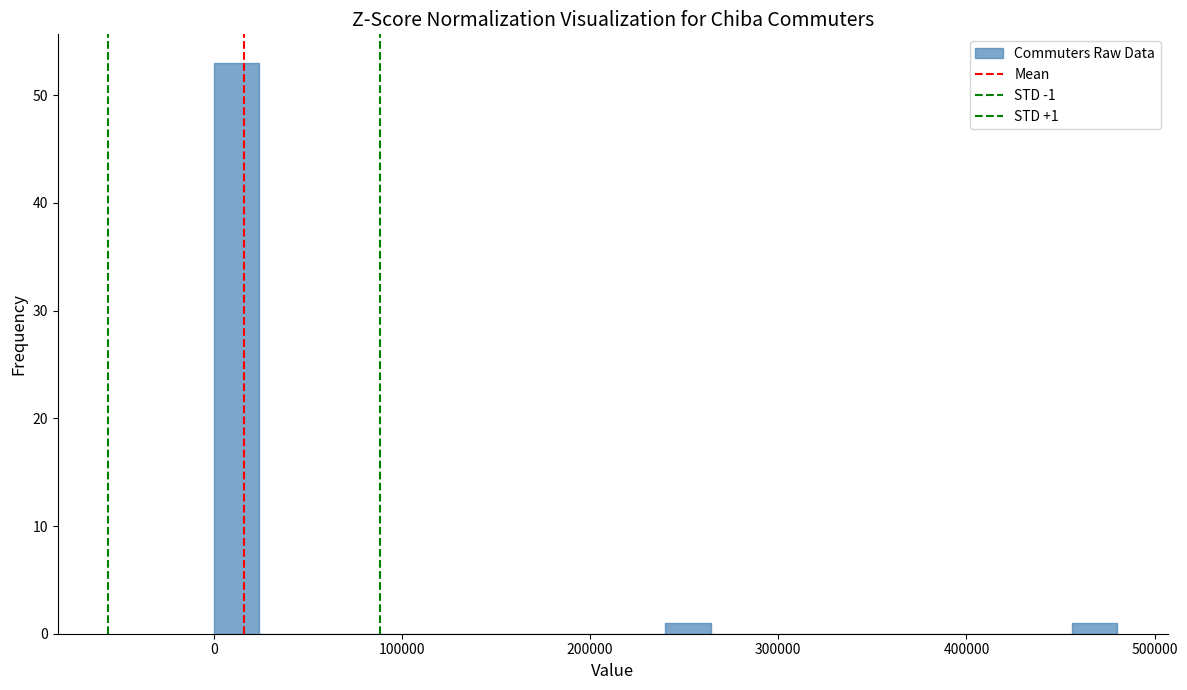

Read against the x-axis, roughly where is the centre of the tallest bar?

10000